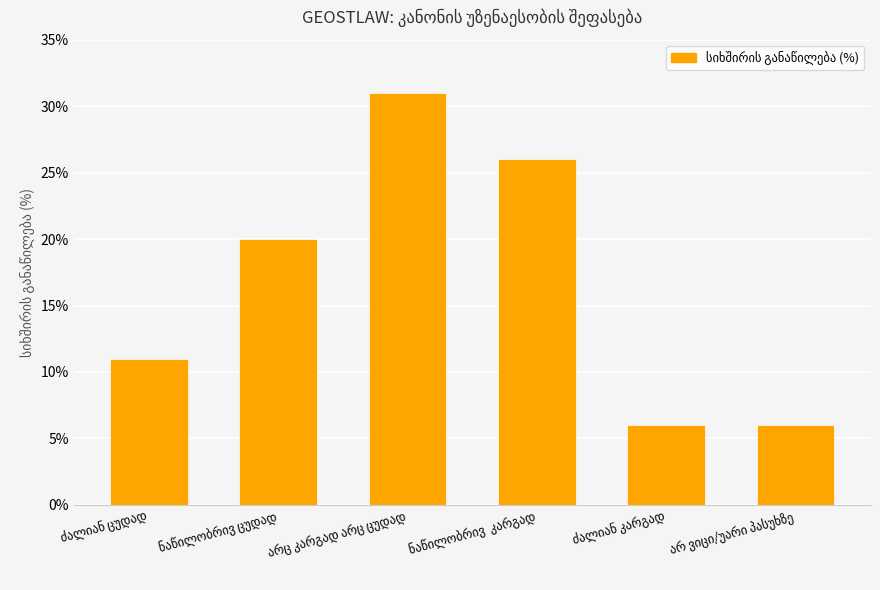

What is the greatest value displayed?

31